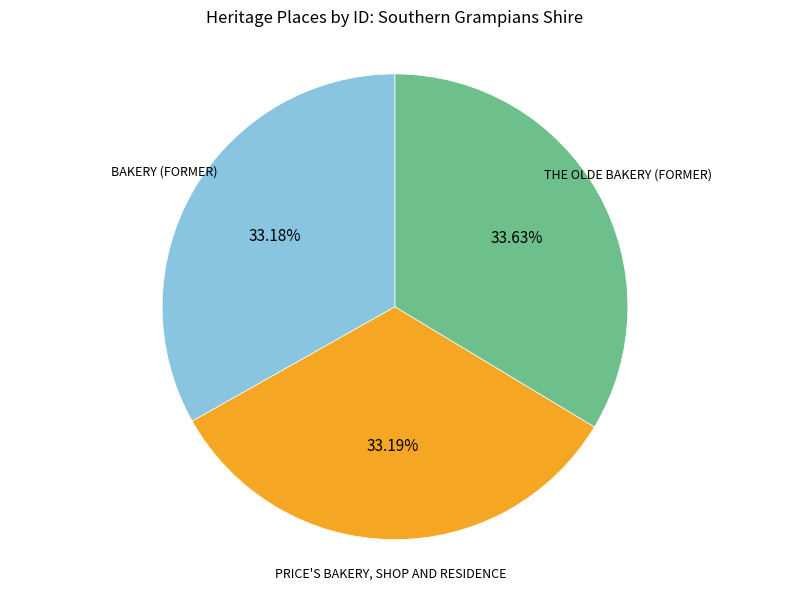

Approximately how many times larger is the value at THE OLDE BAKERY (FORMER) compared to BAKERY (FORMER)?

1.0